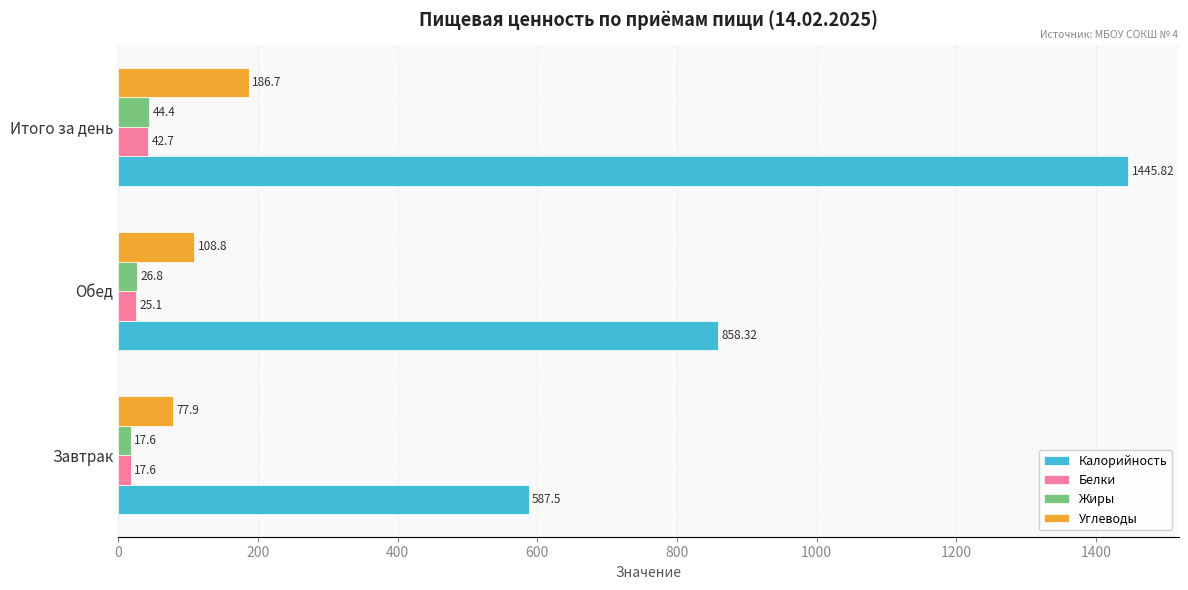

Which series has the largest range (max minus min)?

Калорийность